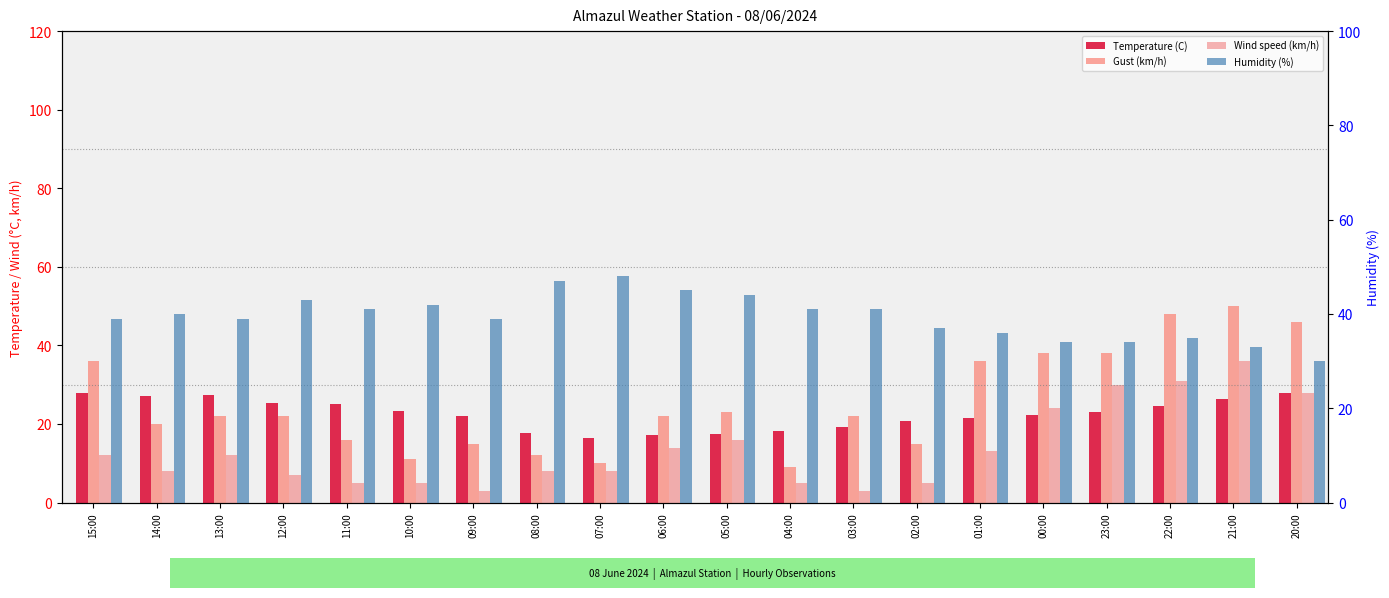

Are the bars horizontal?

No